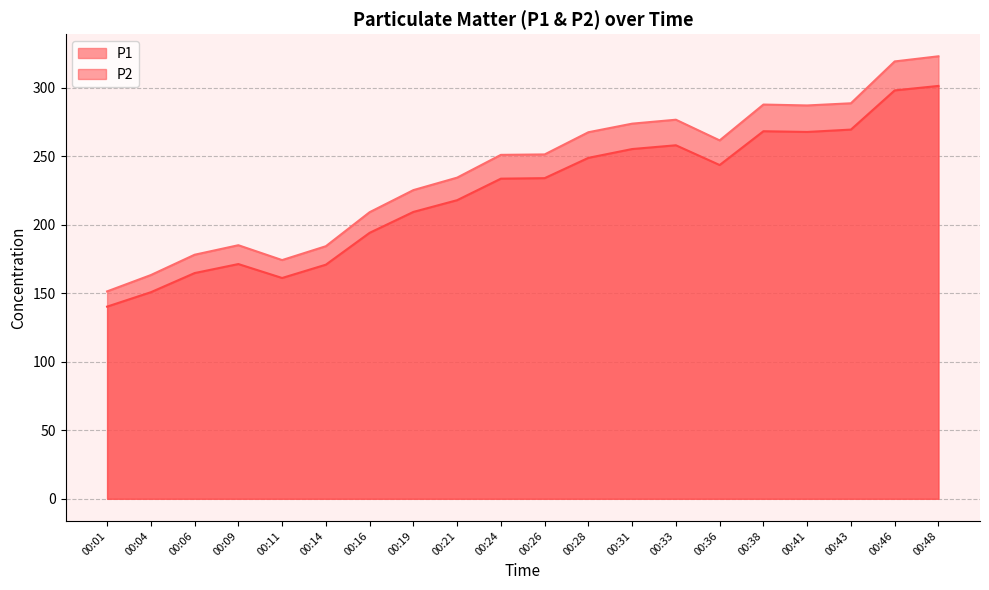

What are all the series names shown in the legend?

P1, P2